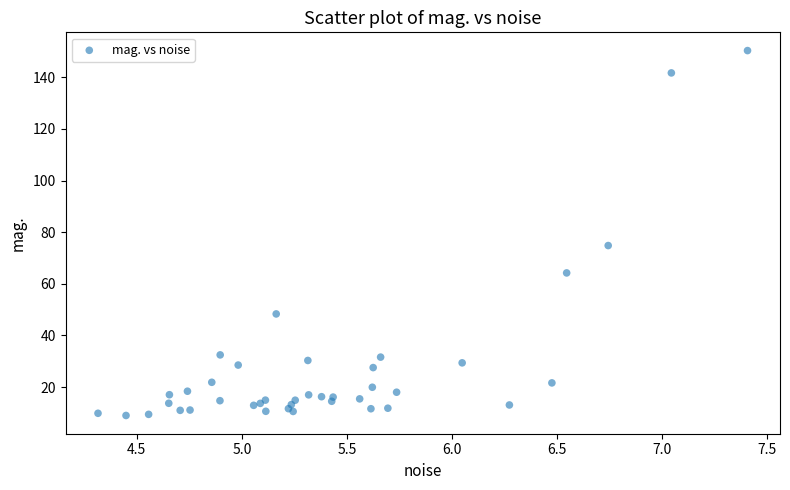

What Y value in the scatter plot is closest to 79?

74.8